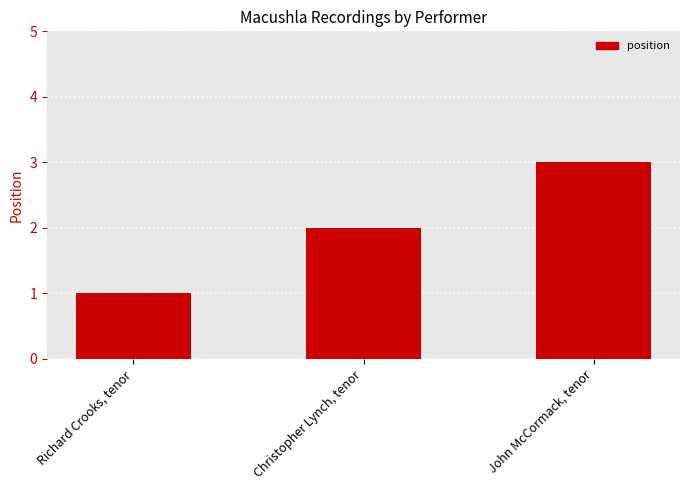

What is the label of the 3rd bar from the right?

Richard Crooks, tenor